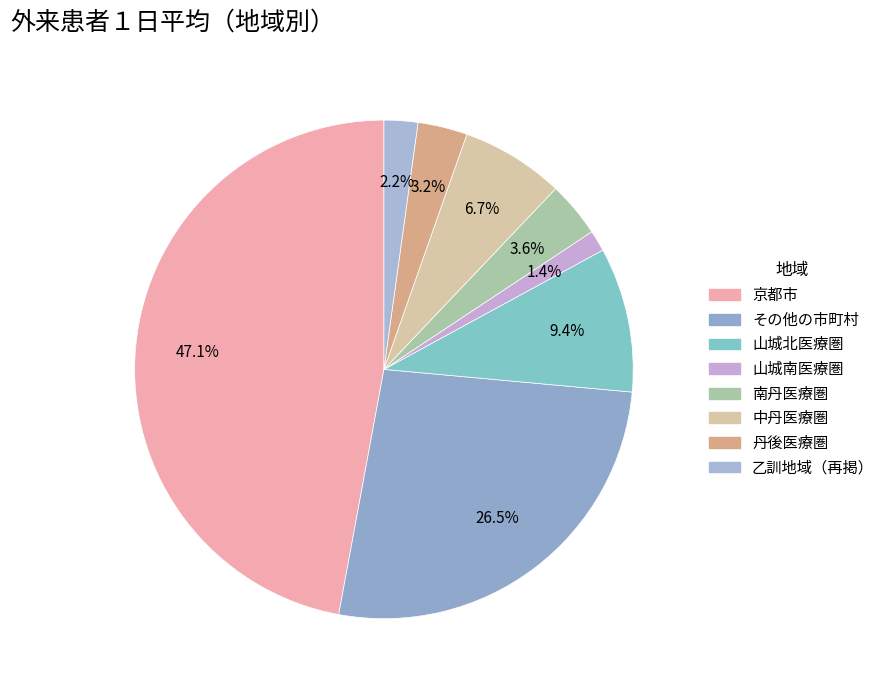

To the nearest percent, what is the combined percentage of 丹後医療圏 and 中丹医療圏?

10%